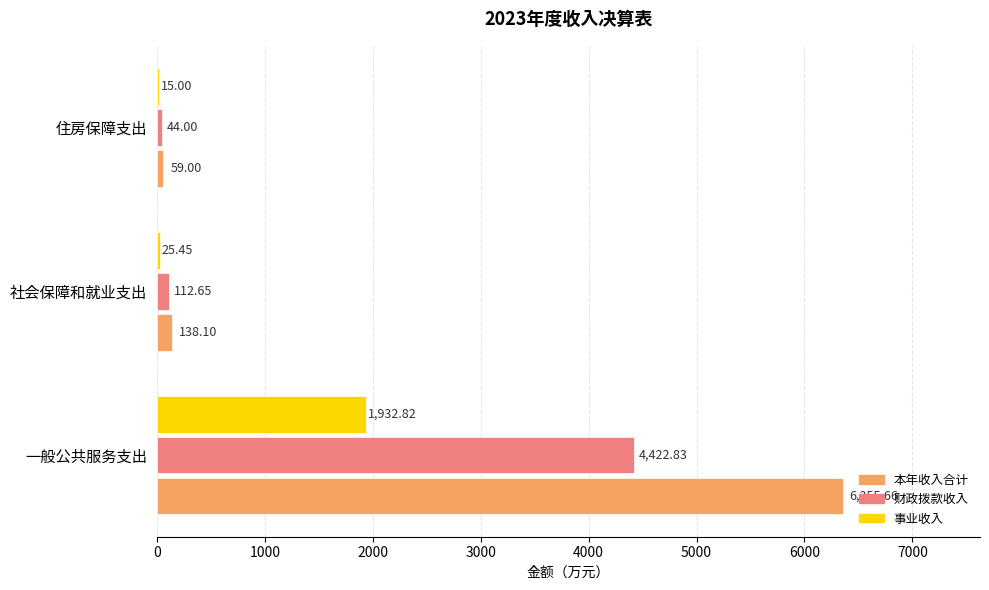

Count the number of data series in this chart.

3